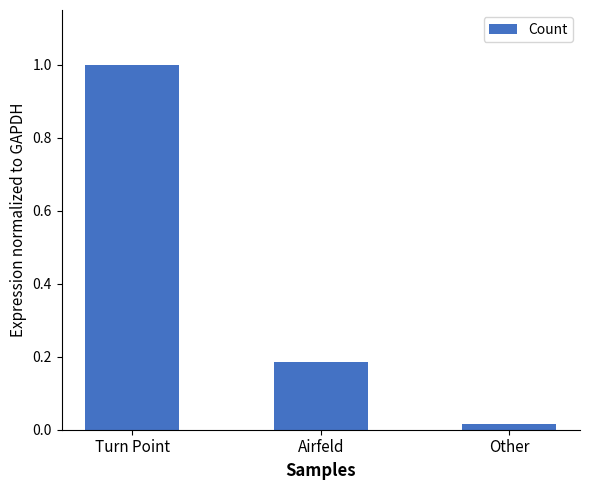

Count the number of data series in this chart.

1